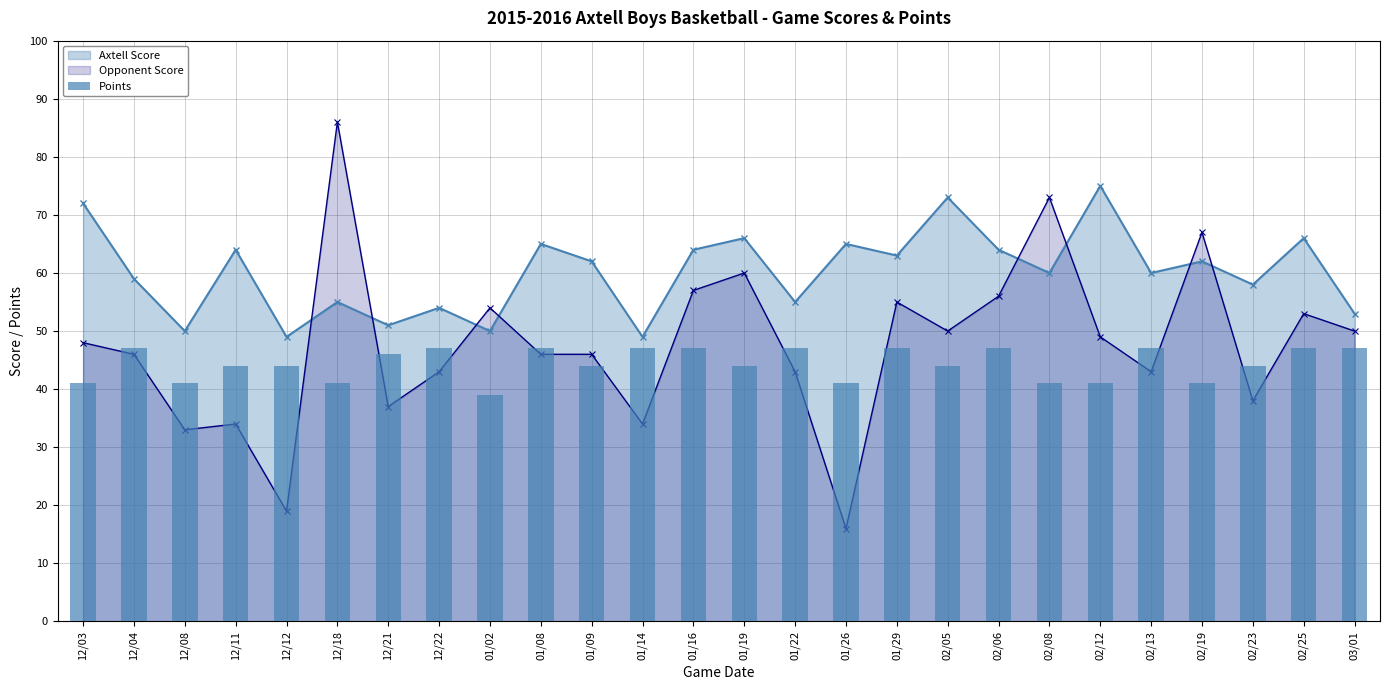

List the series in order of their peak value, lowest first.

Points, Axtell Score, Opponent Score